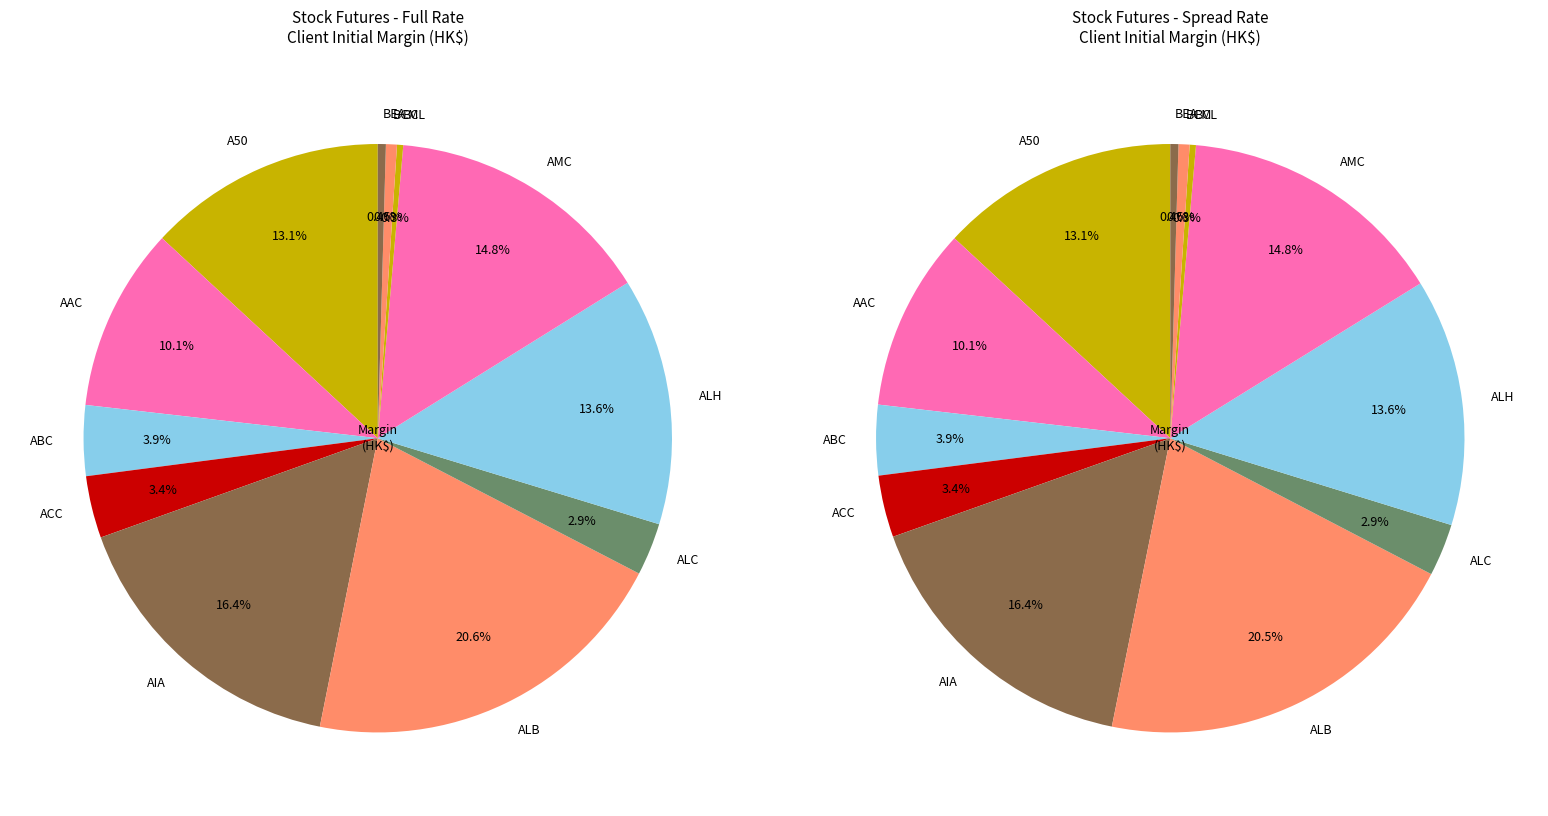

How many segments does this pie chart have?

12